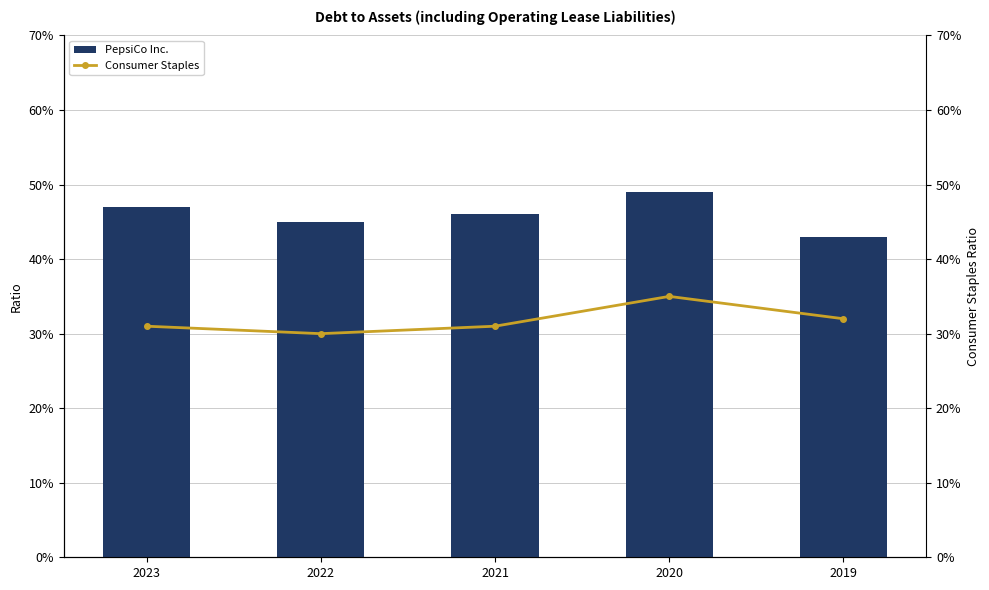

What is the total value across all series at 2020?

0.8